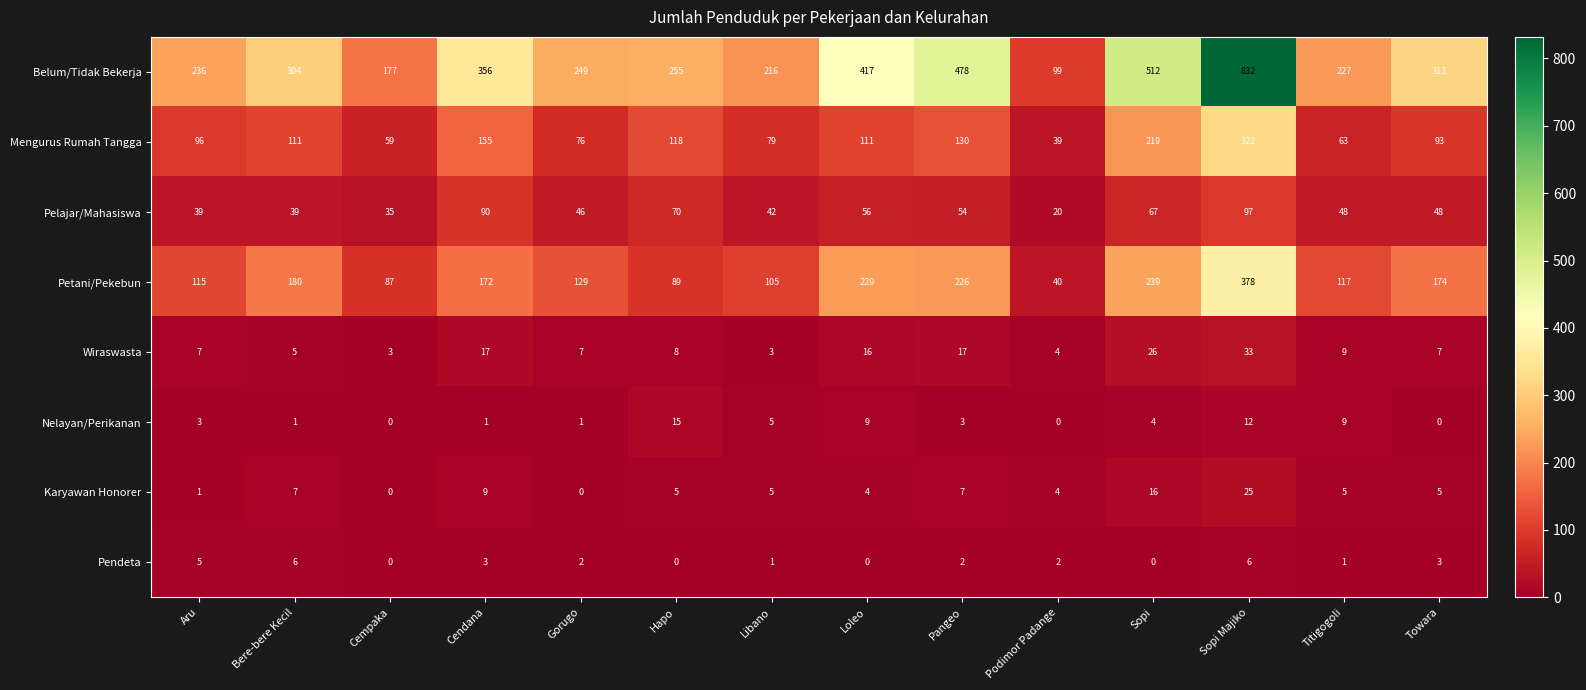

At which label does Karyawan Honorer first exceed 5?

Bere-bere Kecil